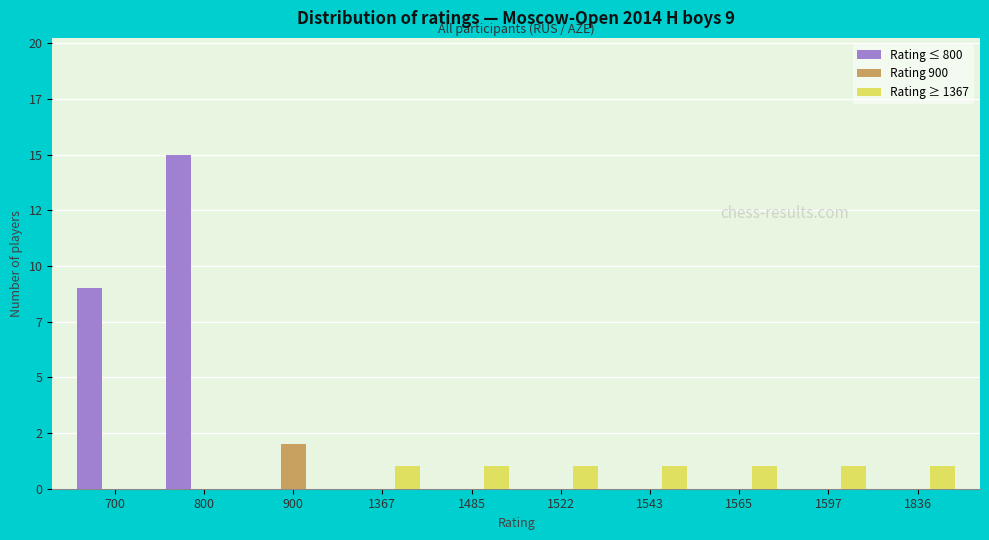

What is the difference between the second highest and second lowest values in the Rating ≤ 800 series?

9